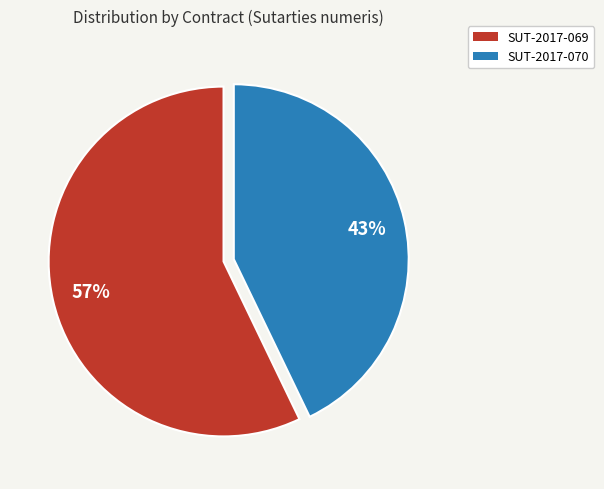

What is the majority slice?

SUT-2017-069